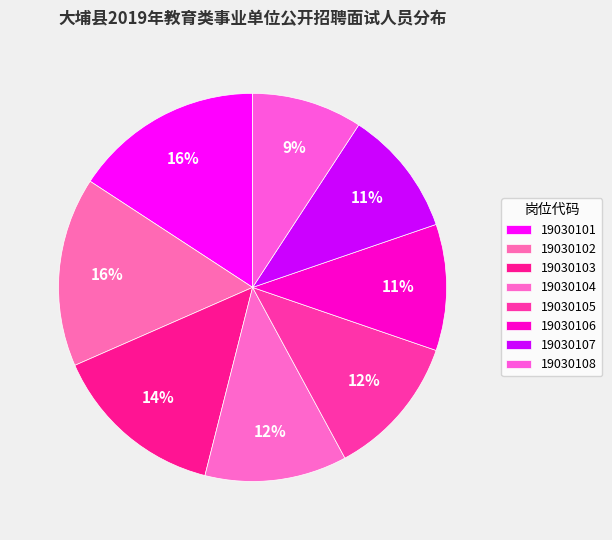

True or false: 19030103 accounts for 3% of the total.

False